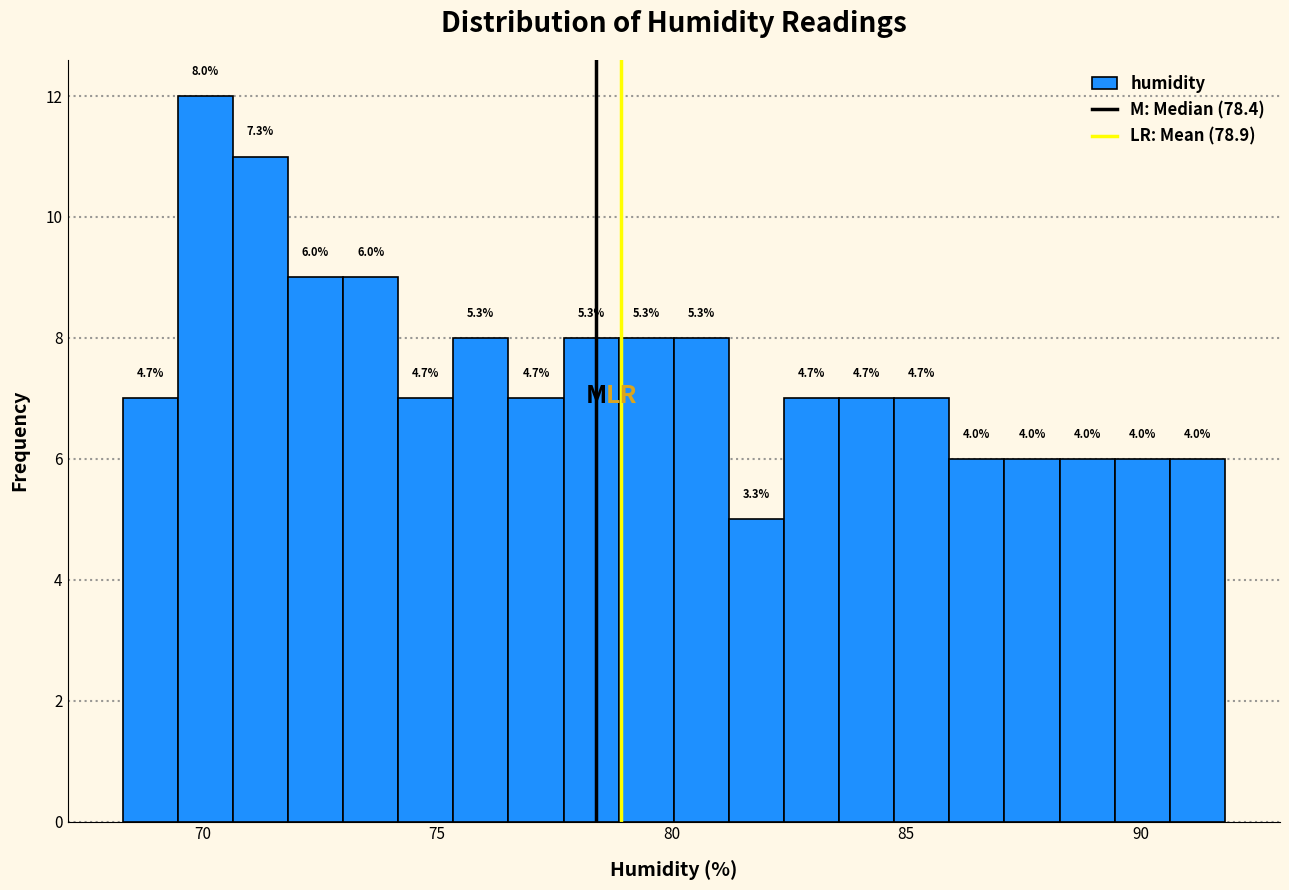

Read against the x-axis, roughly where is the centre of the tallest bar?

70.0